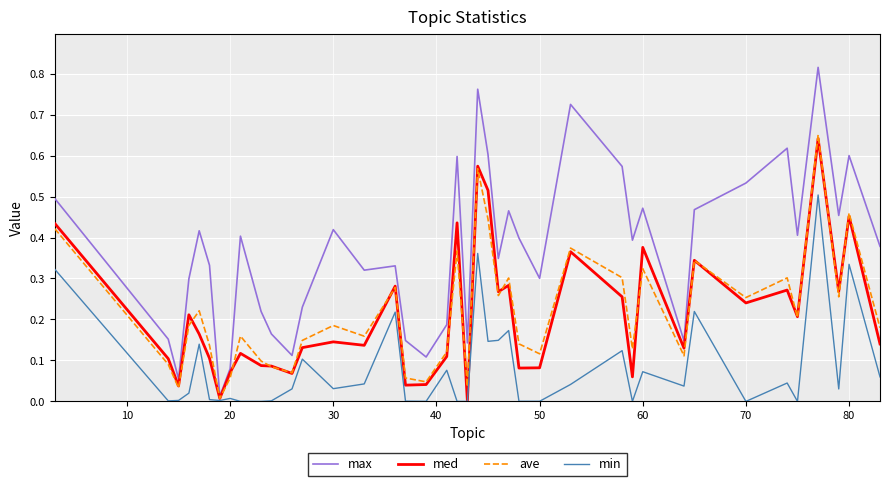

Which series has the widest spread of values?

max